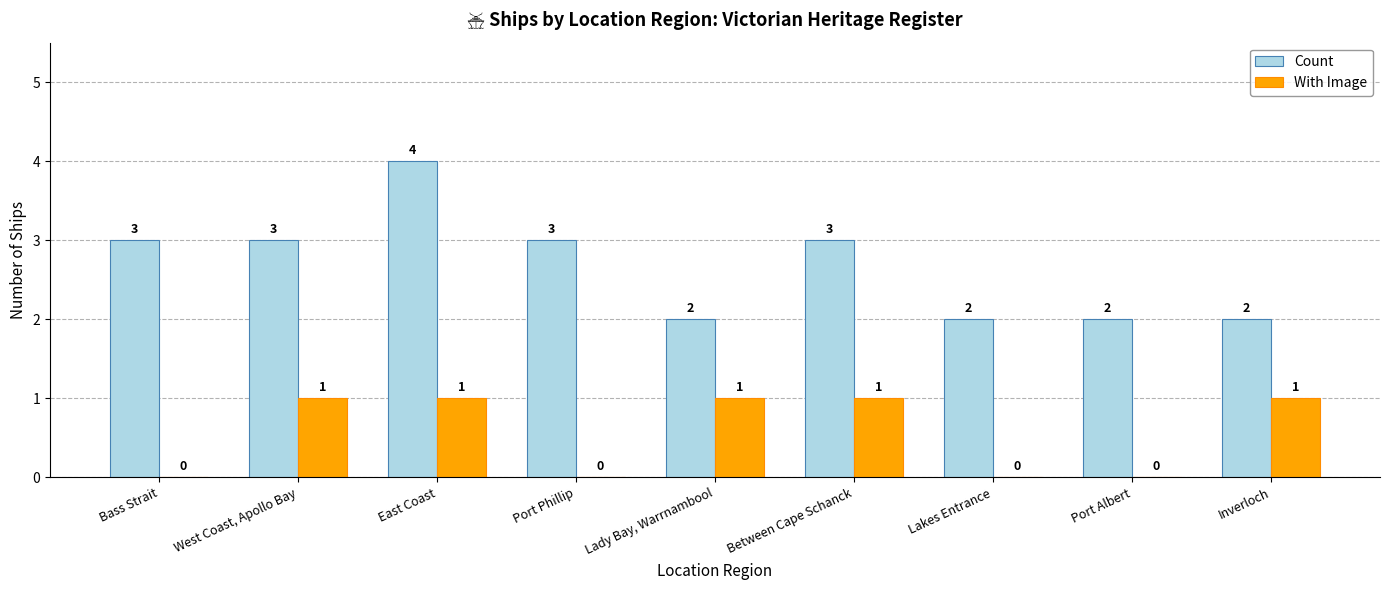

What is the difference between the Count values at West Coast, Apollo Bay and Lady Bay, Warrnambool?

1